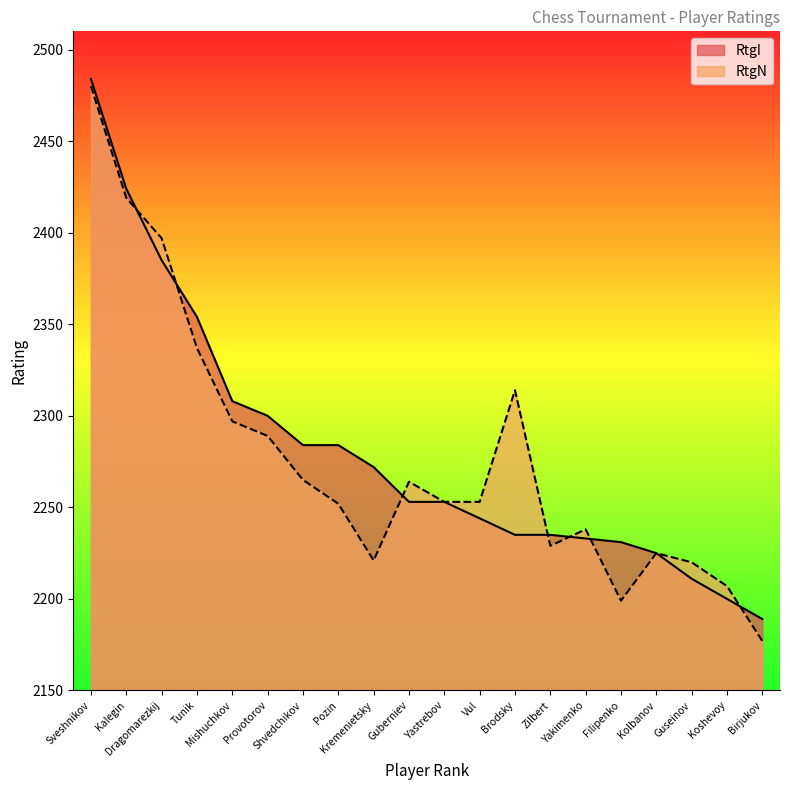

True or false: RtgN has more than 2 interior local peaks.

True